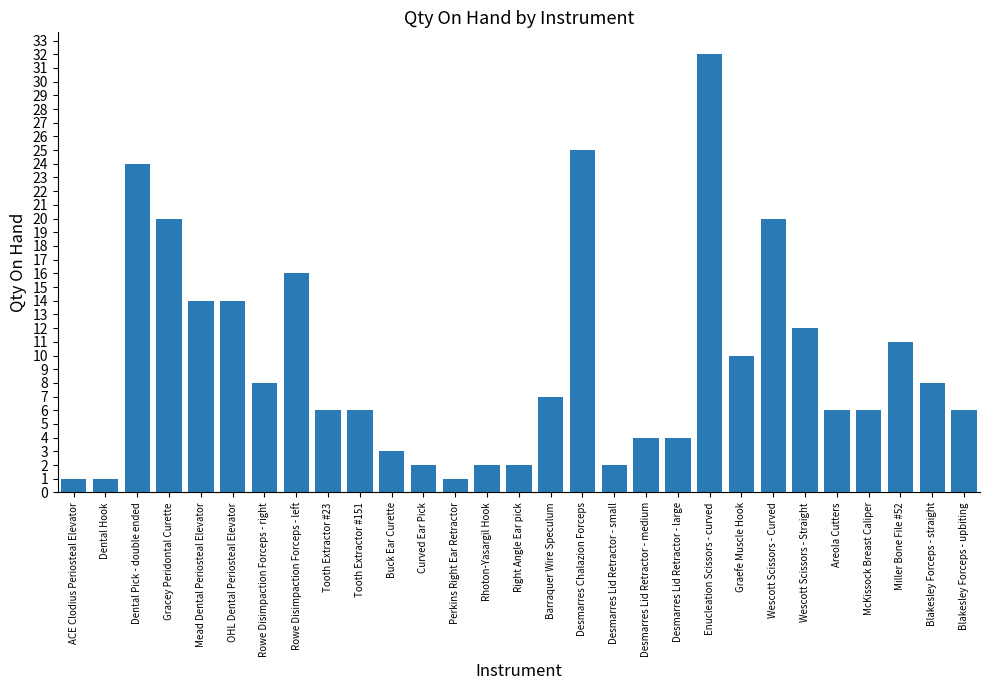

Are the bars horizontal?

No